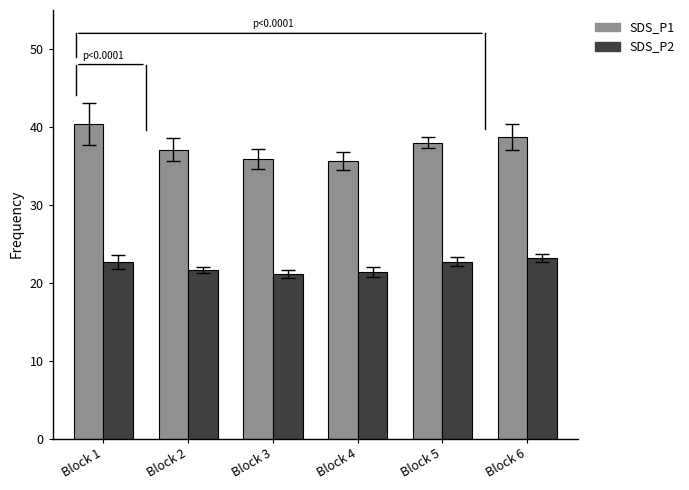

How many categories are shown in the chart?

6